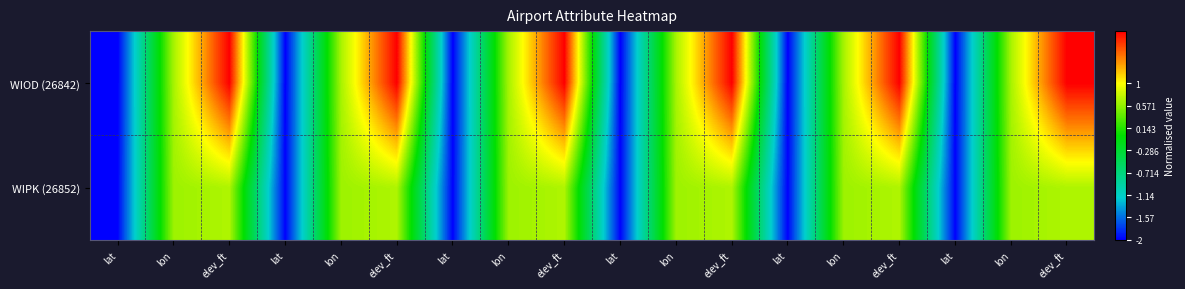

At which category is the sum across all series the highest?

elev_ft